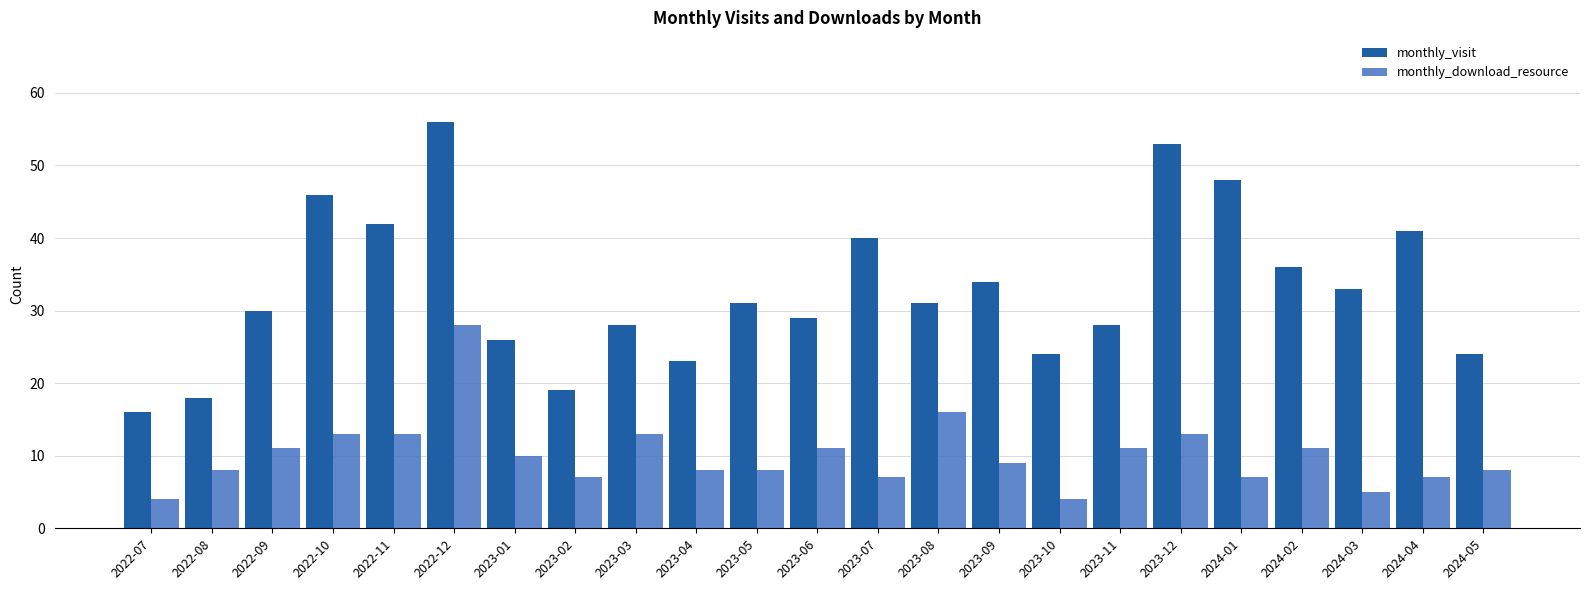

Which series has the widest spread of values?

monthly_visit